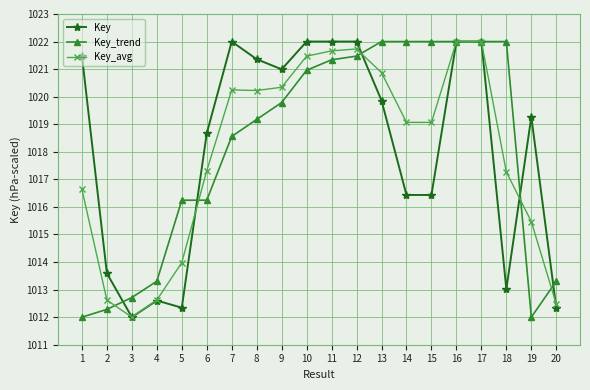

What is the average value of the Key series?

1018.1